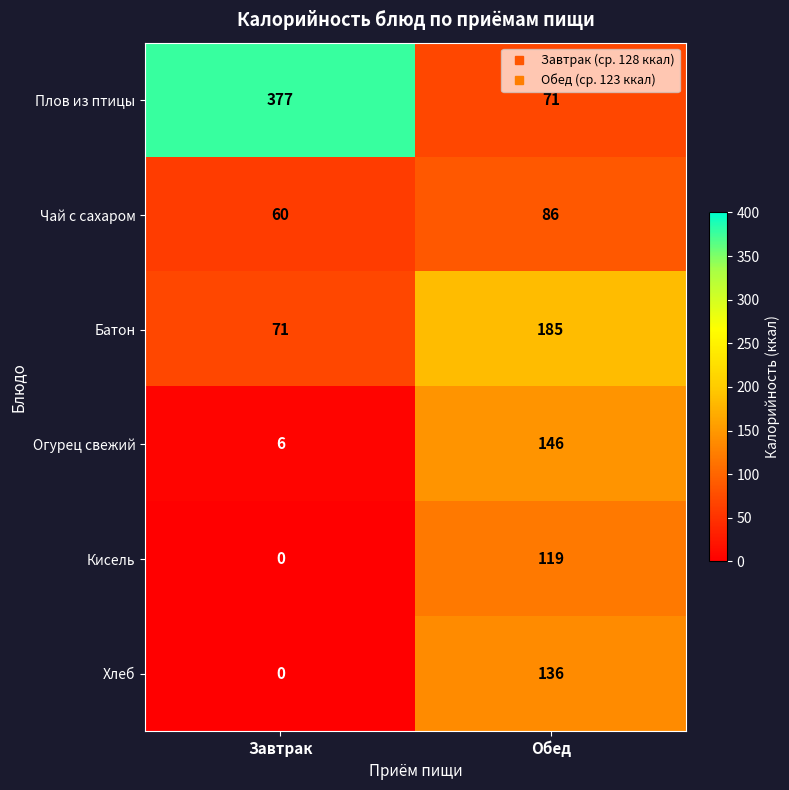

The value of Батон at Обед is 99. True or false?

False